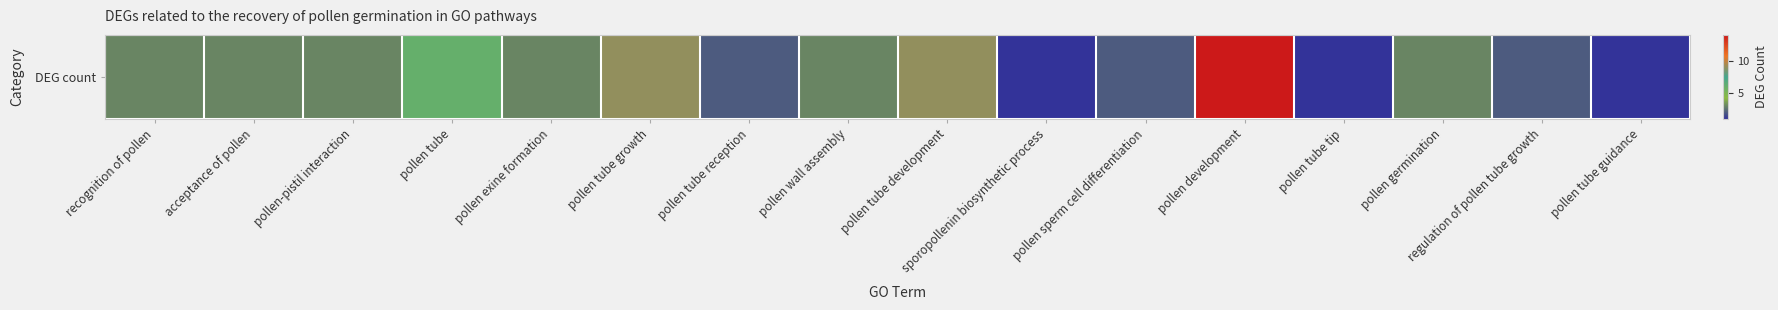

List the labels in order of value, largest first.

pollen development, pollen tube growth, pollen tube development, pollen tube, recognition of pollen, acceptance of pollen, pollen-pistil interaction, pollen exine formation, pollen wall assembly, pollen germination, pollen tube reception, pollen sperm cell differentiation, regulation of pollen tube growth, sporopollenin biosynthetic process, pollen tube tip, pollen tube guidance